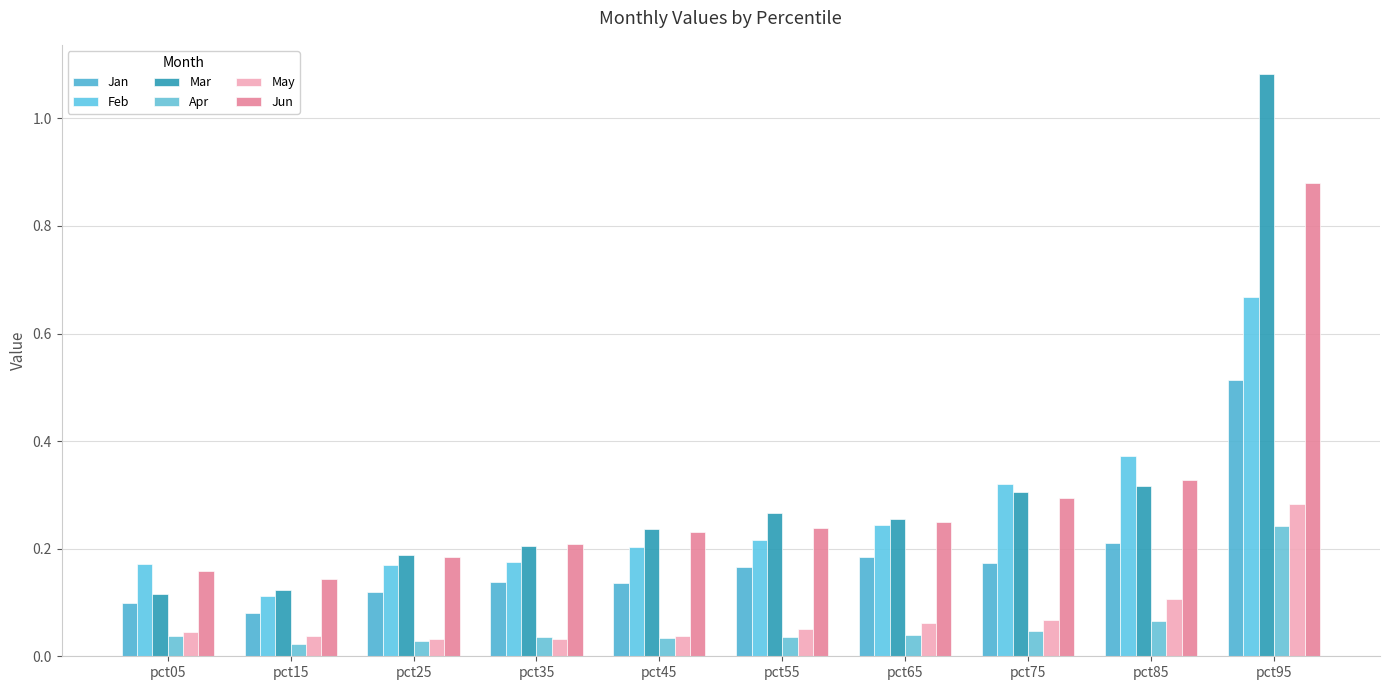

The value of Jan at pct95 is 0.5. True or false?

True